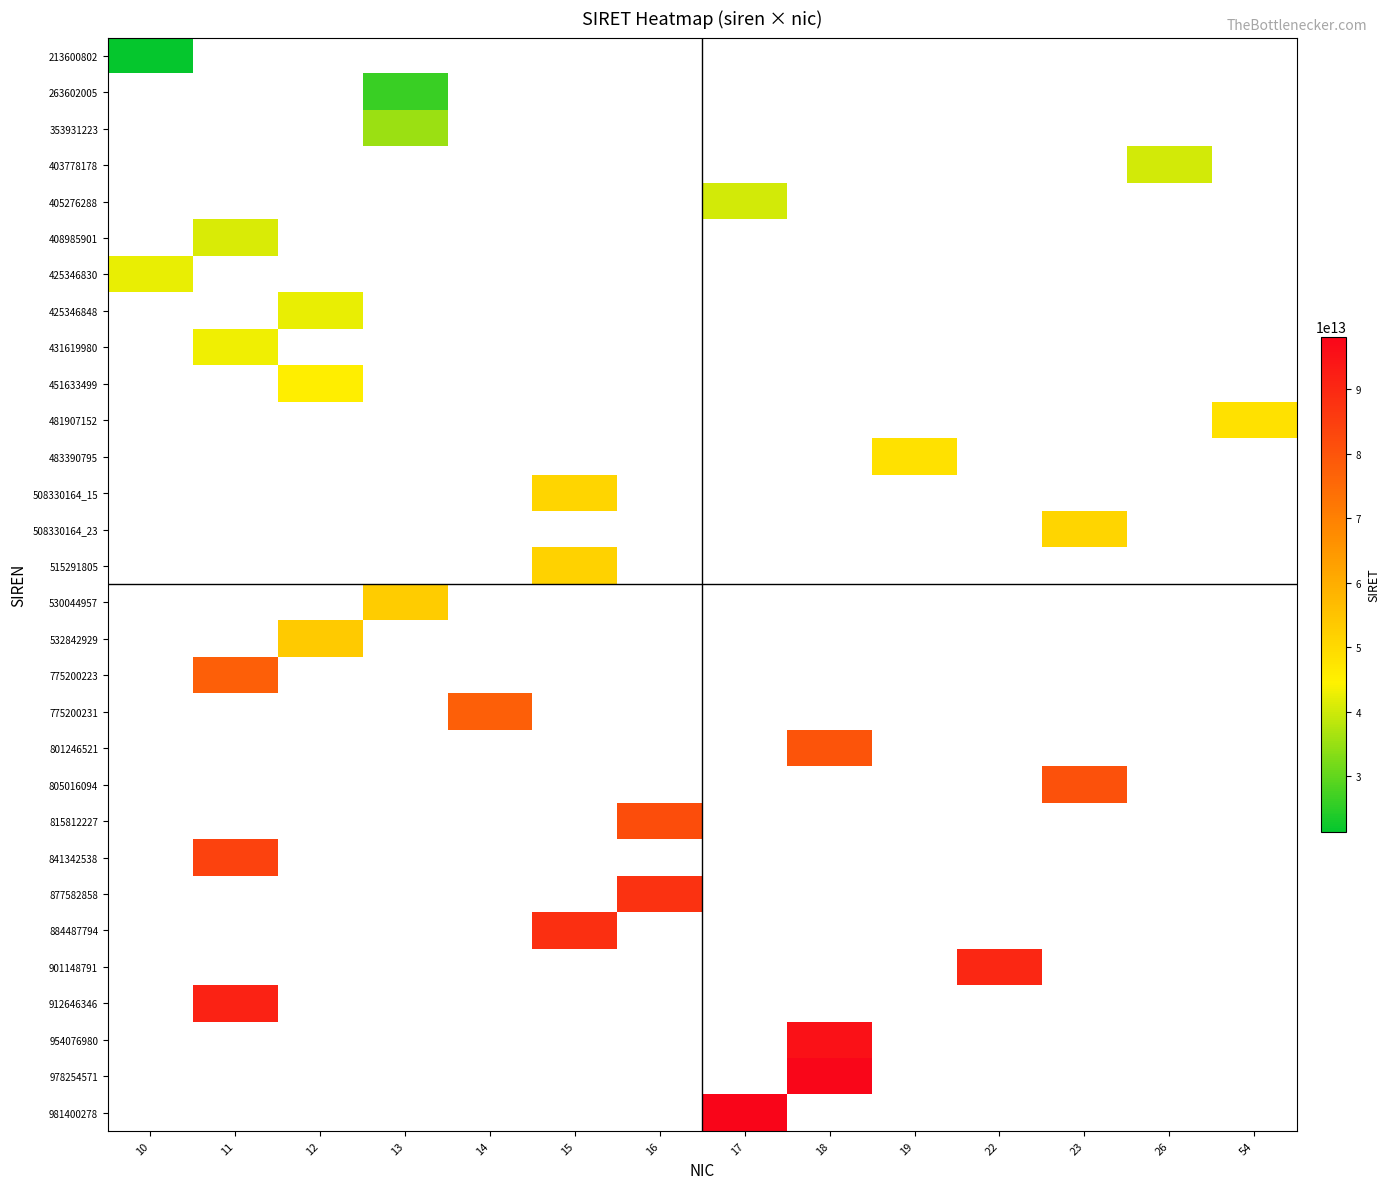

What is the smallest value displayed?

21360080200010.0